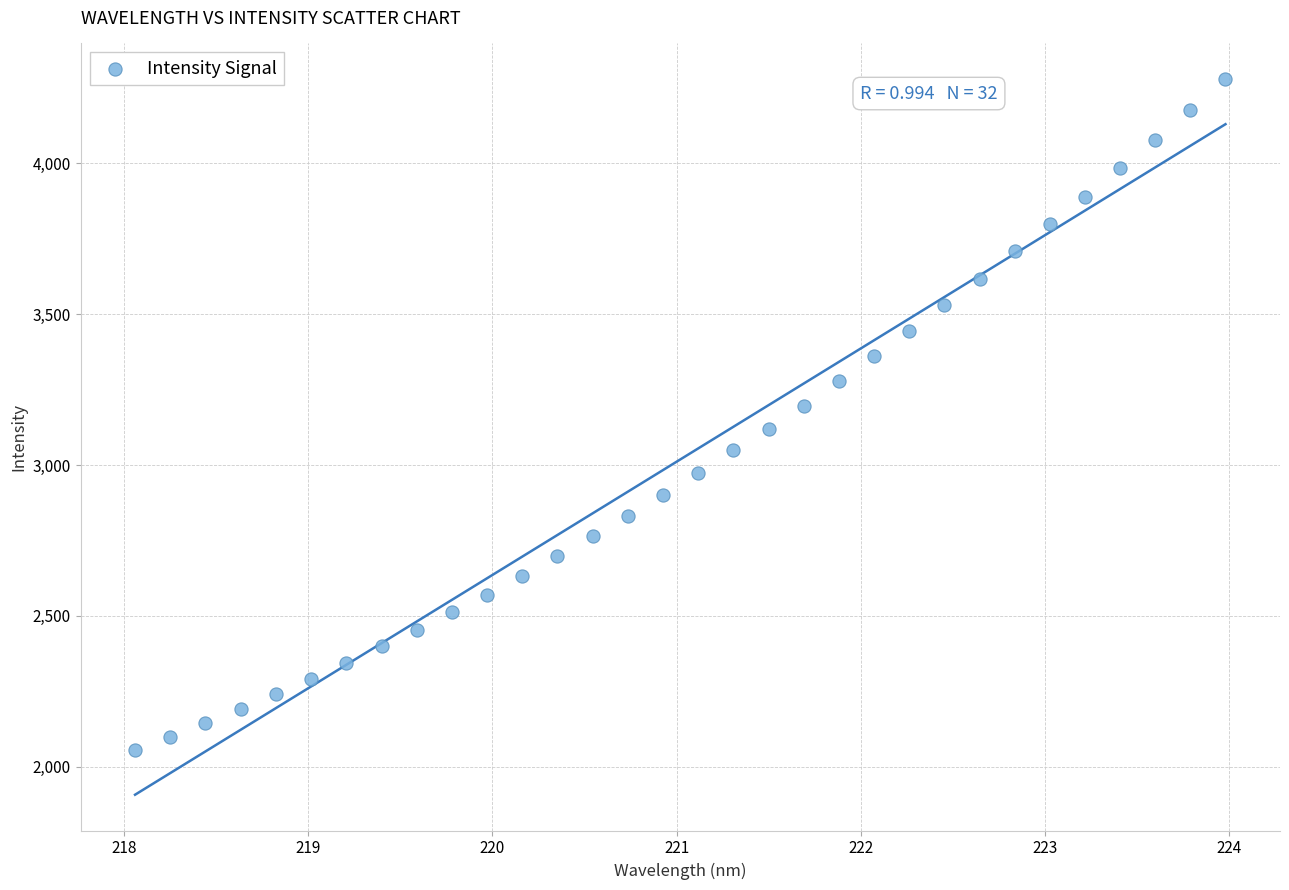

What is the range of X values (max minus min)?

5.9